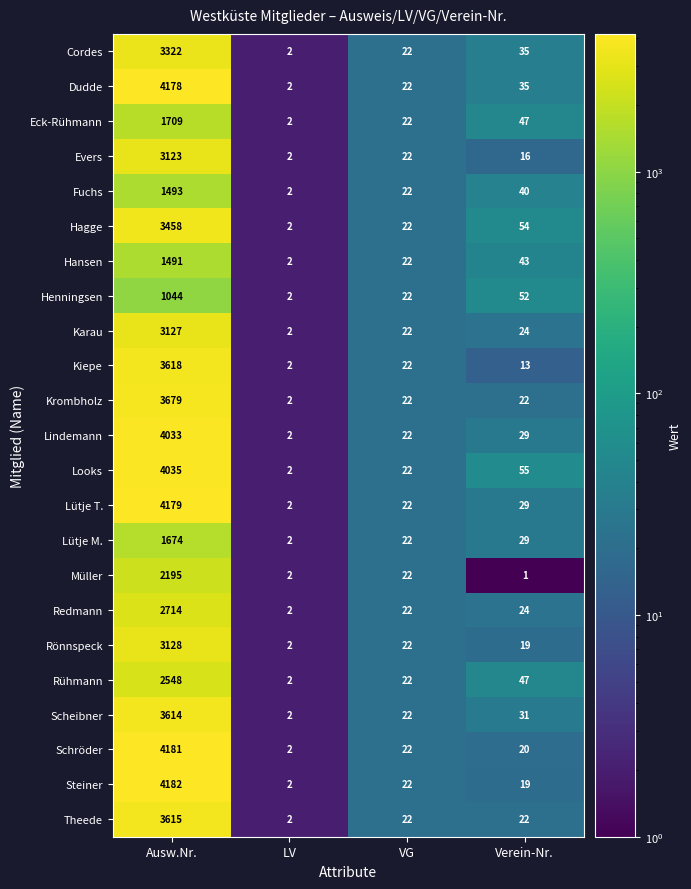

Where does the Redmann series first go above 24?

Ausw.Nr.